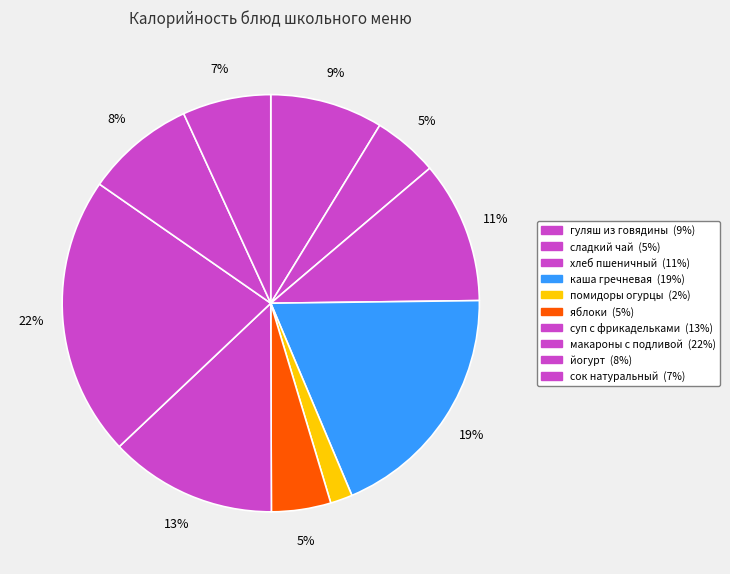

To the nearest percent, what is the combined percentage of сладкий чай and макароны с подливой?

27%